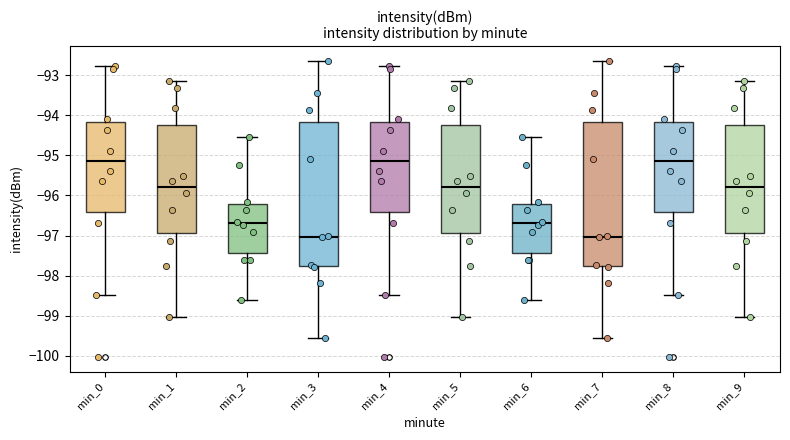

Reading left to right, read every box against the y-axis: the position of its median line, the range the box covers, and the ends of its whiskers. The values are not printed on the chart, so give them approximately, as read against the axis.

min_0: median -95.1, box -96.4 to -94.2, whiskers -98.5 to -92.8
min_1: median -95.8, box -96.9 to -94.2, whiskers -99.0 to -93.1
min_2: median -96.7, box -97.4 to -96.2, whiskers -98.6 to -94.5
min_3: median -97.0, box -97.8 to -94.2, whiskers -99.5 to -92.6
min_4: median -95.1, box -96.4 to -94.2, whiskers -98.5 to -92.8
min_5: median -95.8, box -96.9 to -94.2, whiskers -99.0 to -93.1
min_6: median -96.7, box -97.4 to -96.2, whiskers -98.6 to -94.5
min_7: median -97.0, box -97.8 to -94.2, whiskers -99.5 to -92.6
min_8: median -95.1, box -96.4 to -94.2, whiskers -98.5 to -92.8
min_9: median -95.8, box -96.9 to -94.2, whiskers -99.0 to -93.1